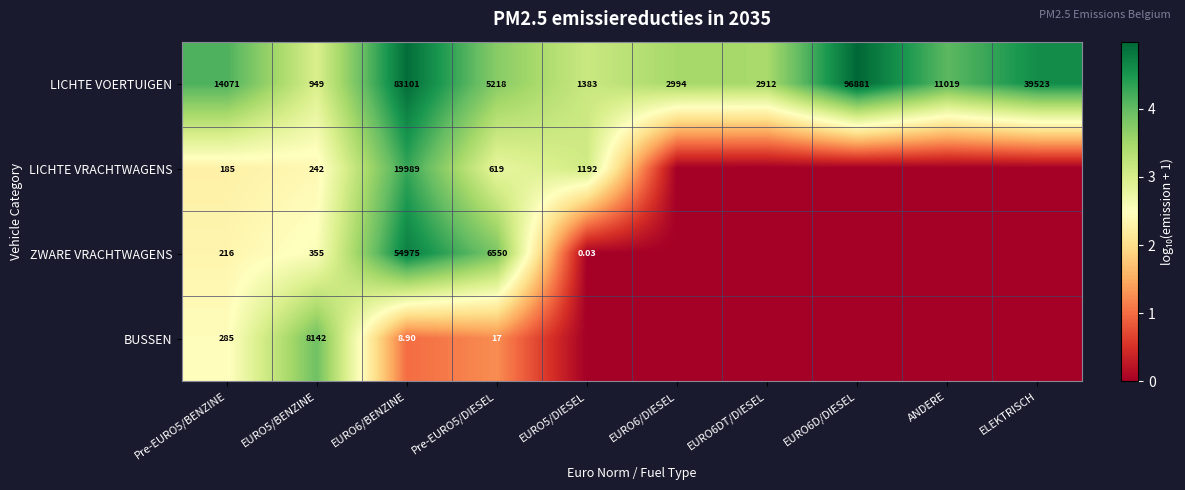

Which category has the highest value in the BUSSEN series?

EURO5/BENZINE